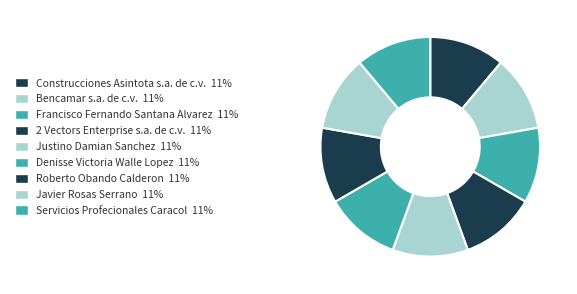

Count the number of slices in the pie.

9